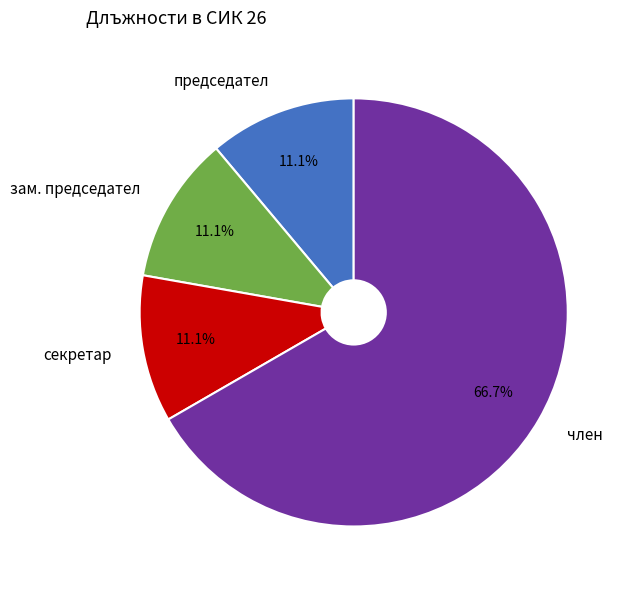

Which slice is the largest?

член